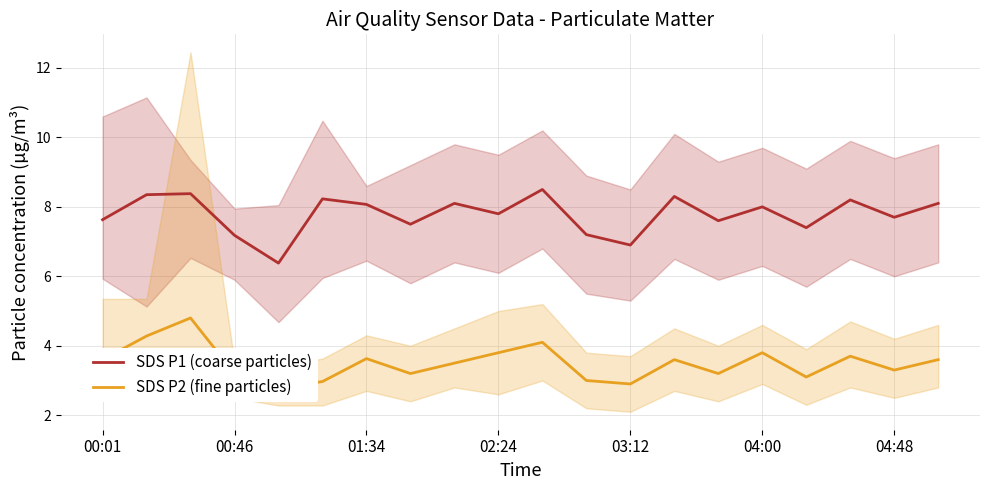

At how many categories does at least one series exceed 7?

18